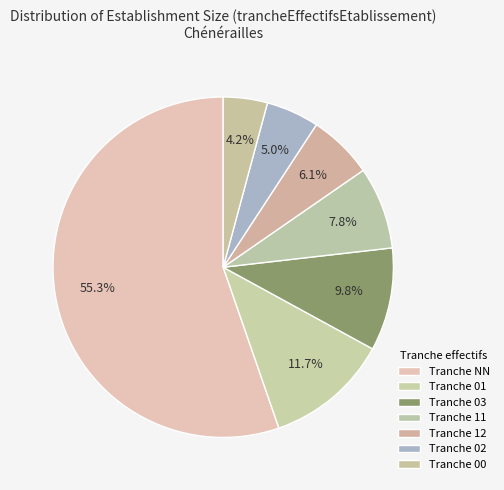

Count the number of slices in the pie.

7